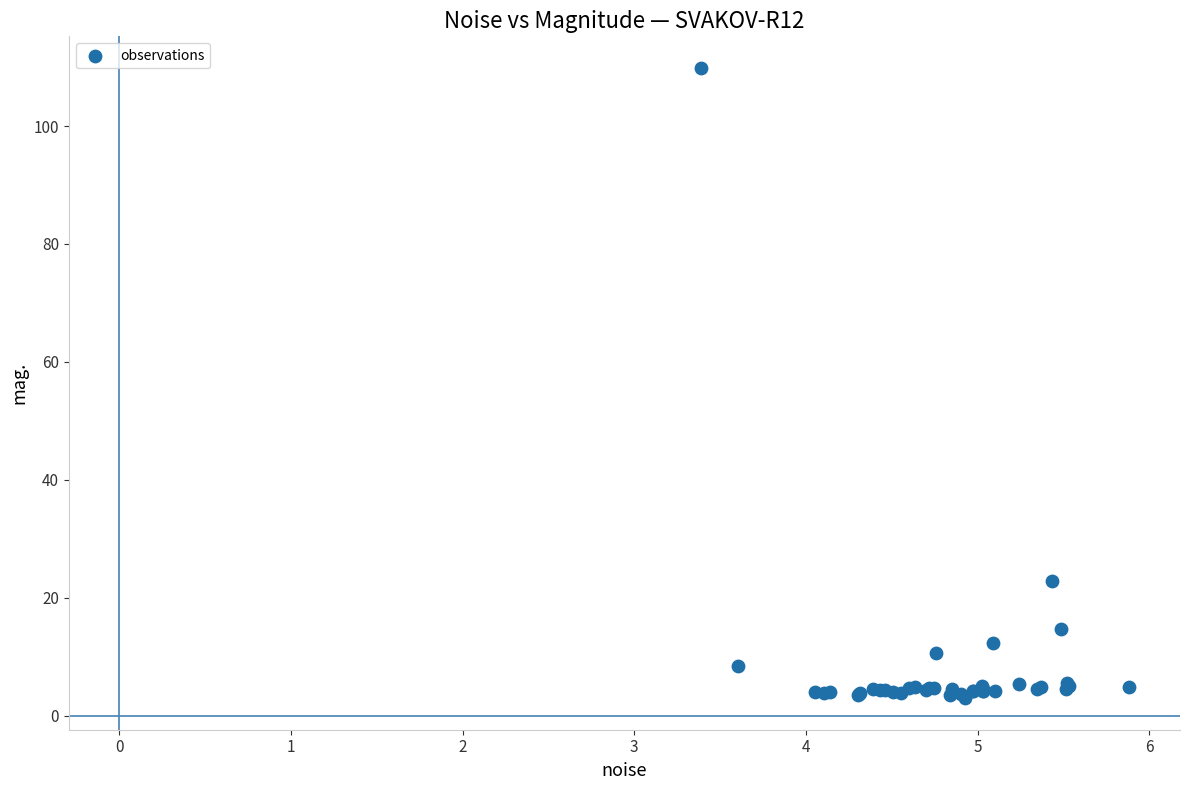

What Y value in the scatter plot is closest to 56?

22.8